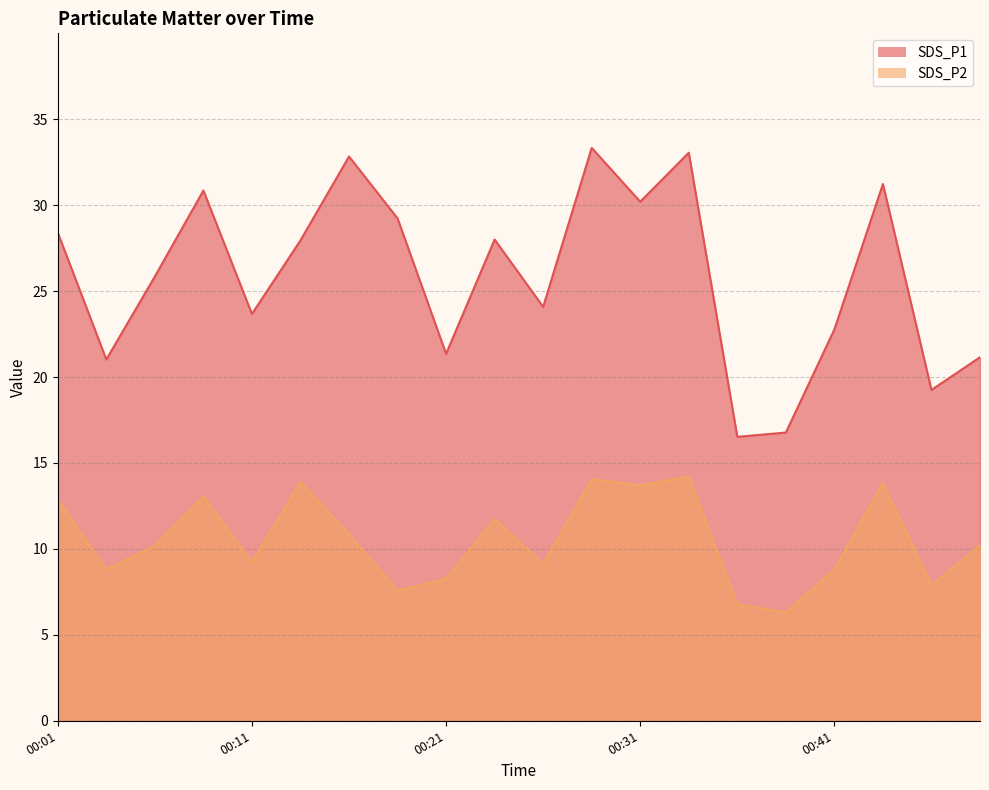

Reading right to left, what are all the values shown in this chart?

SDS_P1: 00:48=21.1	00:46=19.2	00:43=31.2	00:41=22.8	00:38=16.8	00:36=16.5	00:33=33.0	00:31=30.2	00:29=33.3	00:26=24.1	00:24=28.0	00:21=21.4	00:19=29.2	00:16=32.8	00:14=27.9	00:11=23.7	00:09=30.9	00:07=25.9	00:04=21.0	00:01=28.4
SDS_P2: 00:48=10.2	00:46=7.9	00:43=13.8	00:41=8.8	00:38=6.3	00:36=6.8	00:33=14.2	00:31=13.7	00:29=14.1	00:26=9.1	00:24=11.7	00:21=8.3	00:19=7.6	00:16=10.8	00:14=13.9	00:11=9.2	00:09=13.1	00:07=10.2	00:04=8.8	00:01=12.9